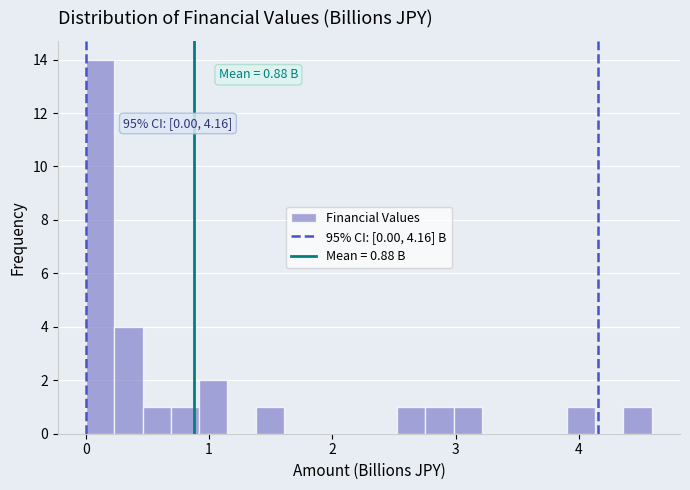

Around what value on the x-axis is the tallest bar? Give the approximate position of its centre, as read against the axis.

0.1